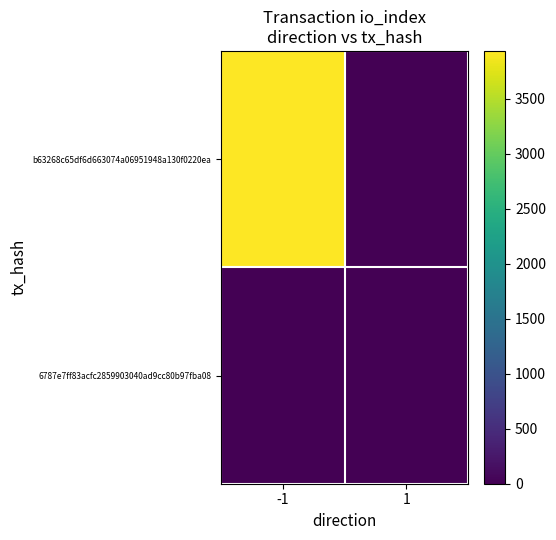

How many values in 6787e7ff83acfc2859903040ad9cc80b97fba08 are above zero?

1